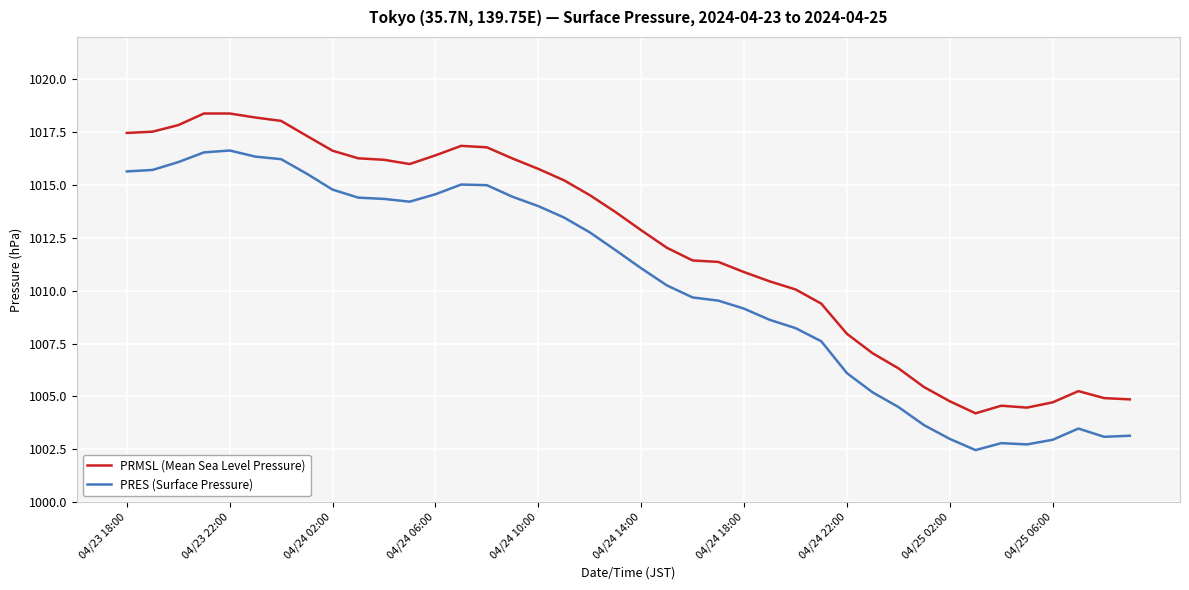

Which series has the widest spread of values?

PRMSL (Mean Sea Level Pressure)